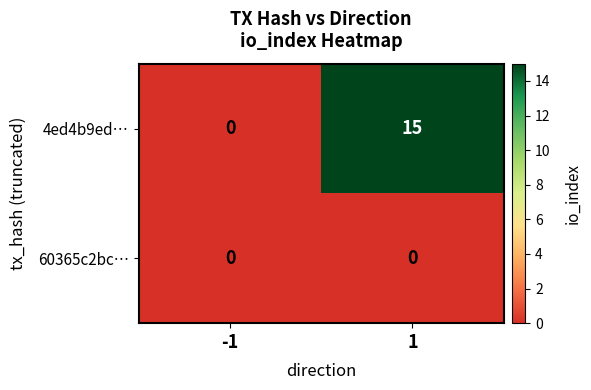

Between -1 and 1, which series saw the biggest shift?

4ed4b9ed…